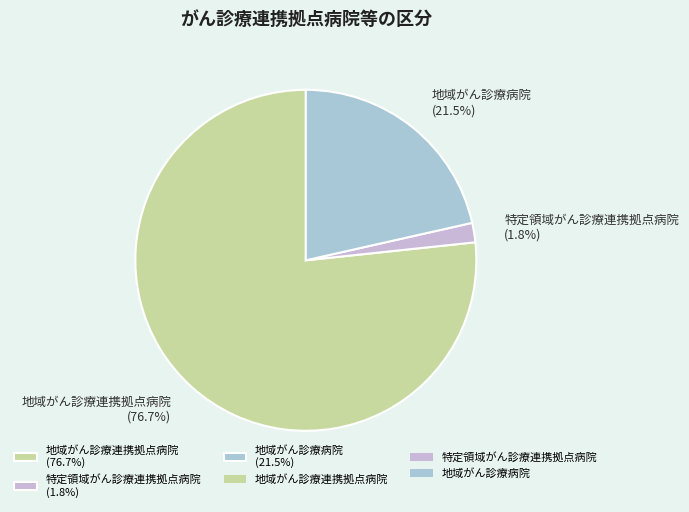

To the nearest percent, what percentage of the pie is 特定領域がん診療連携拠点病院?

2%